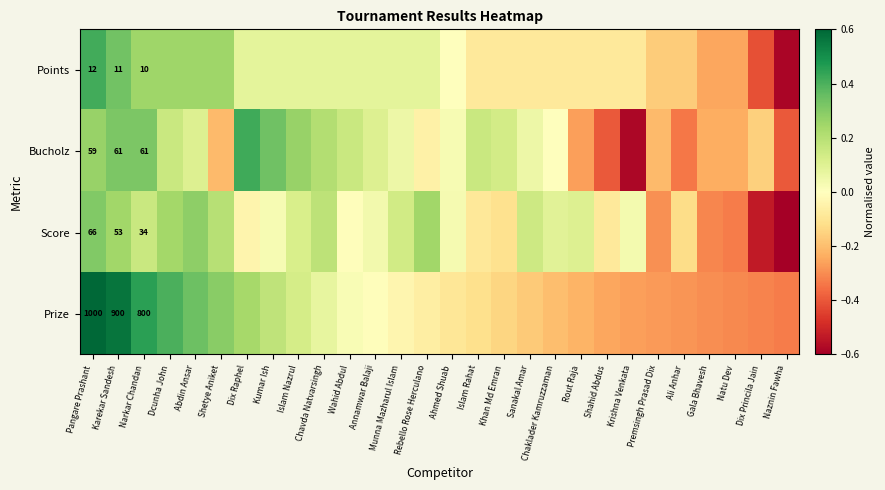

The Bucholz series shows 0.0 at Ahmed Shuab. True or false?

True